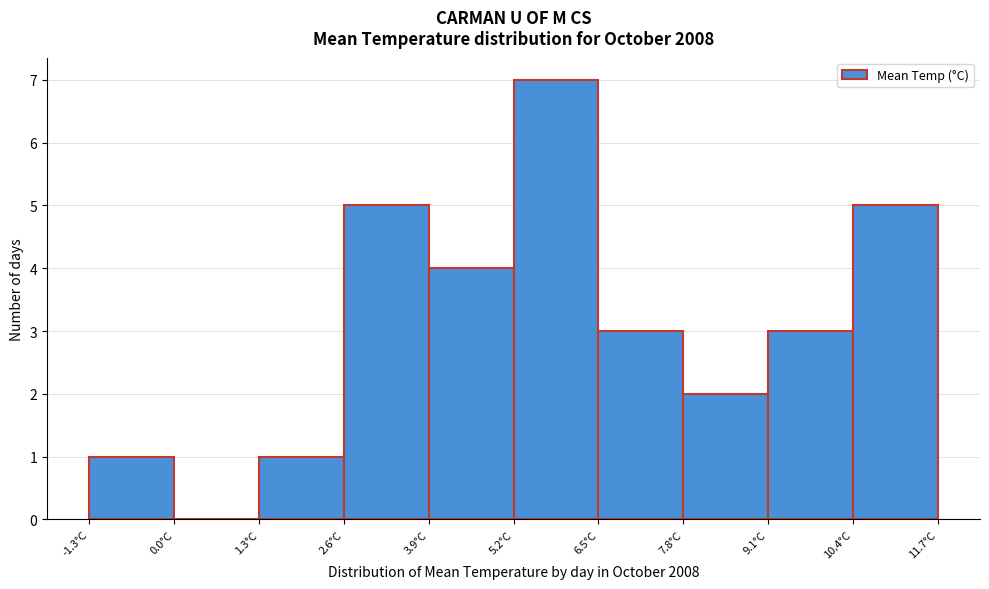

How tall is the bar that spans 7.8 to 9.1 on the x-axis? Neither the bar edges nor the heights are printed on the chart, so give them approximately, as read against the axes.

2